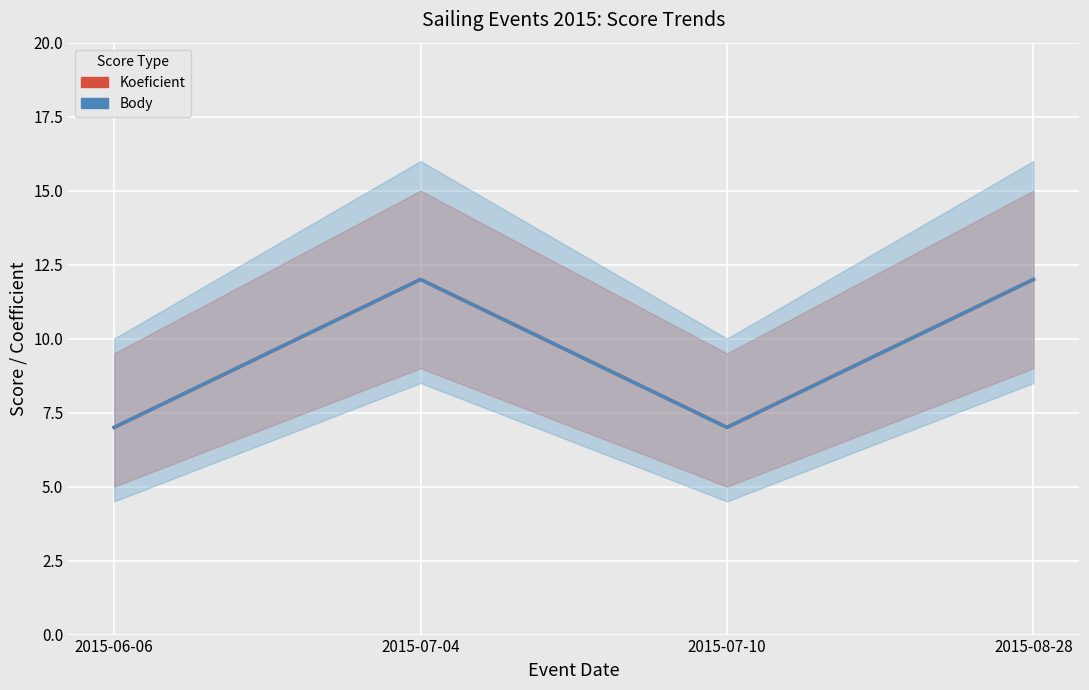

Is this an area chart (filled region under the line)?

No